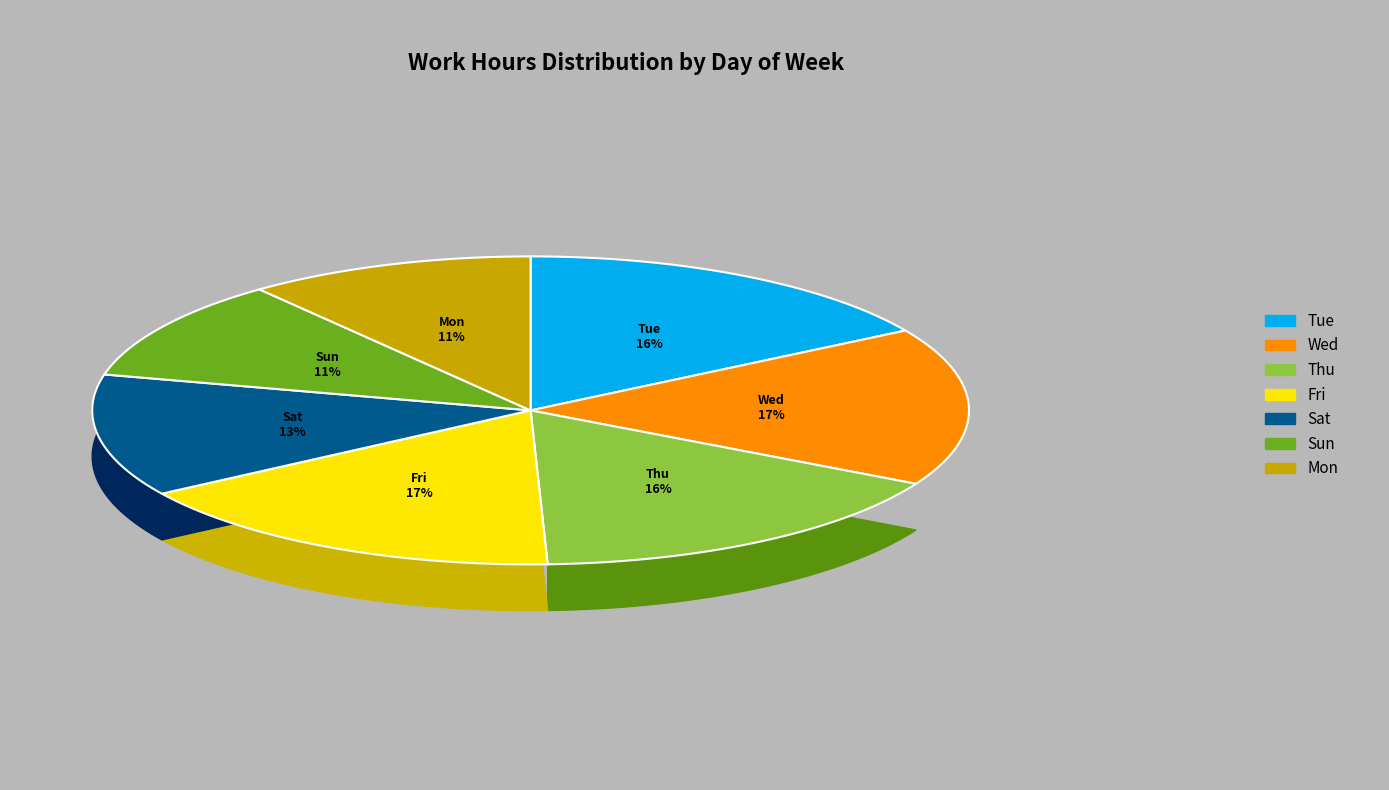

To the nearest percent, what is the difference between the largest and smallest slice percentages?

6%